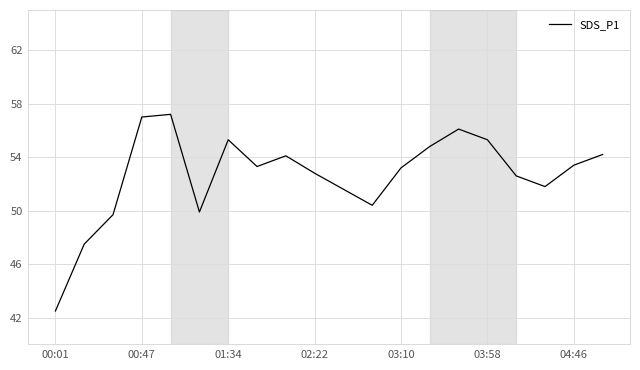

Is this an area chart (filled region under the line)?

No